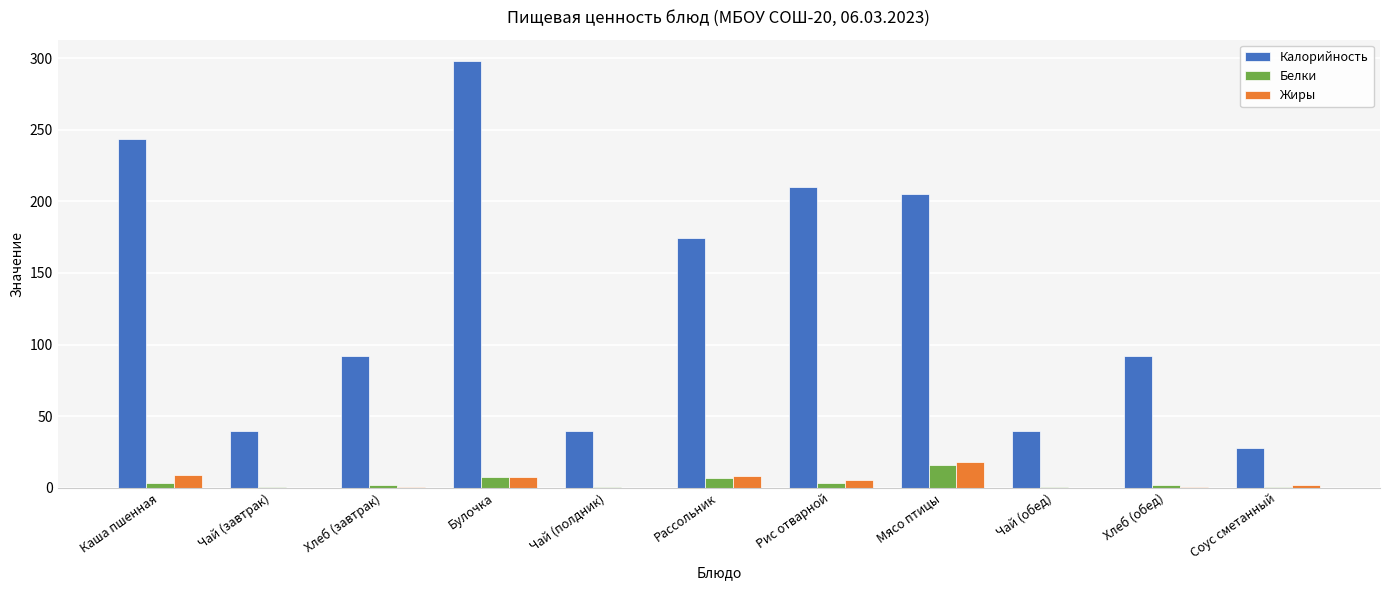

How many data points does each series have?

11